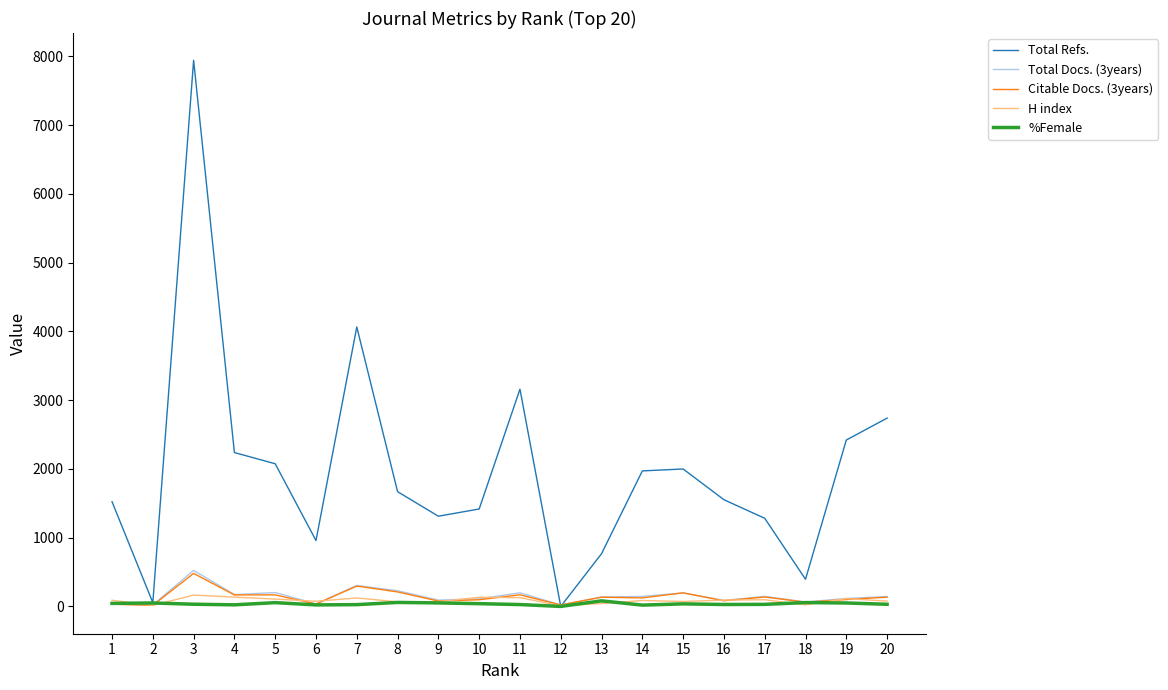

Which series has the largest total across all categories?

Total Refs.